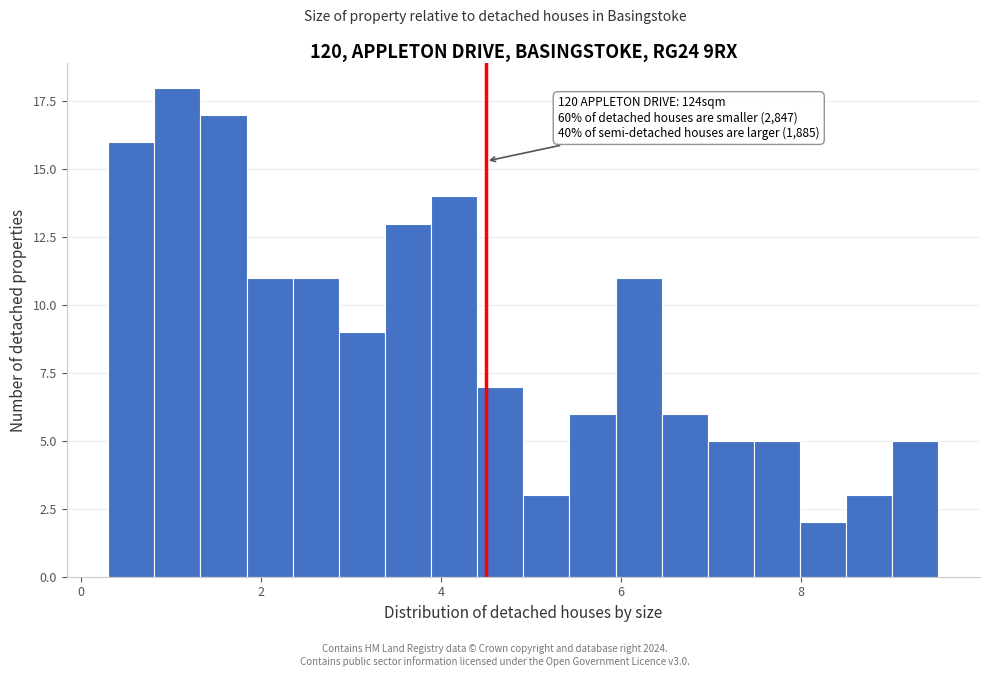

Around what value on the x-axis is the tallest bar? Give the approximate position of its centre, as read against the axis.

1.0